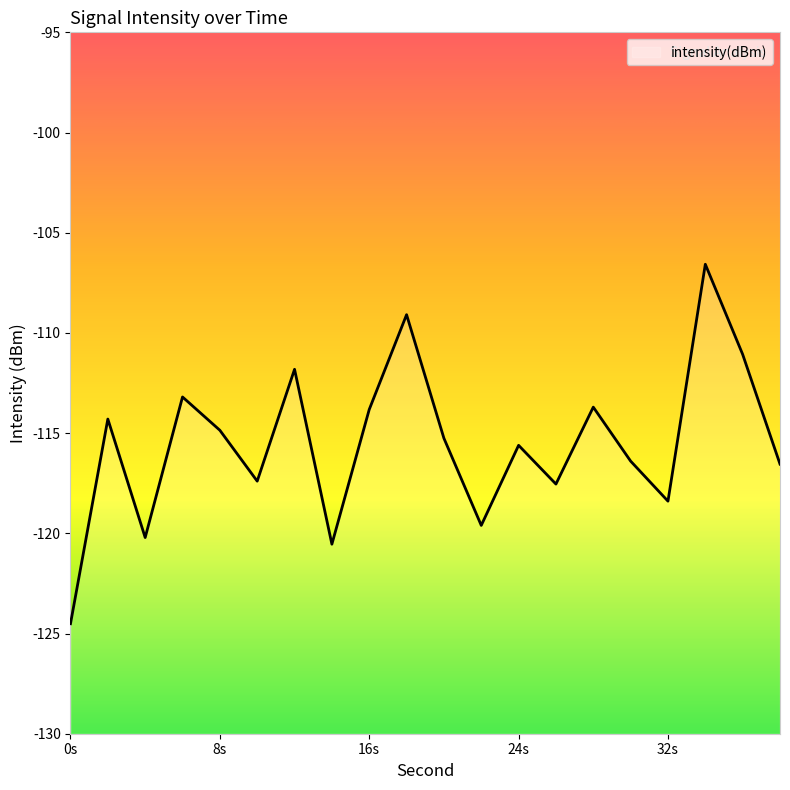

What is the smallest value displayed?

-124.5